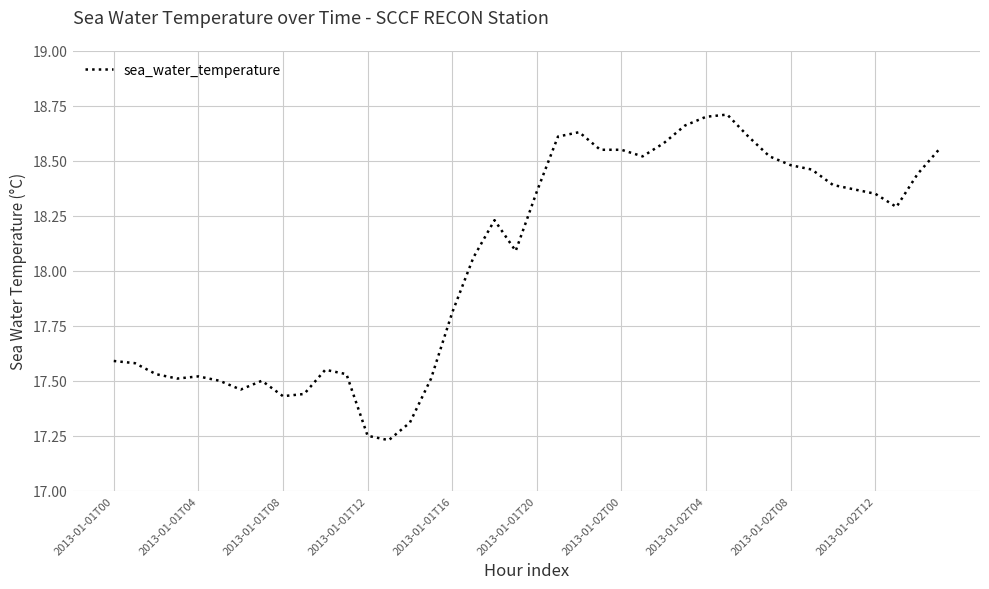

What is the difference between the maximum and minimum values?

1.5